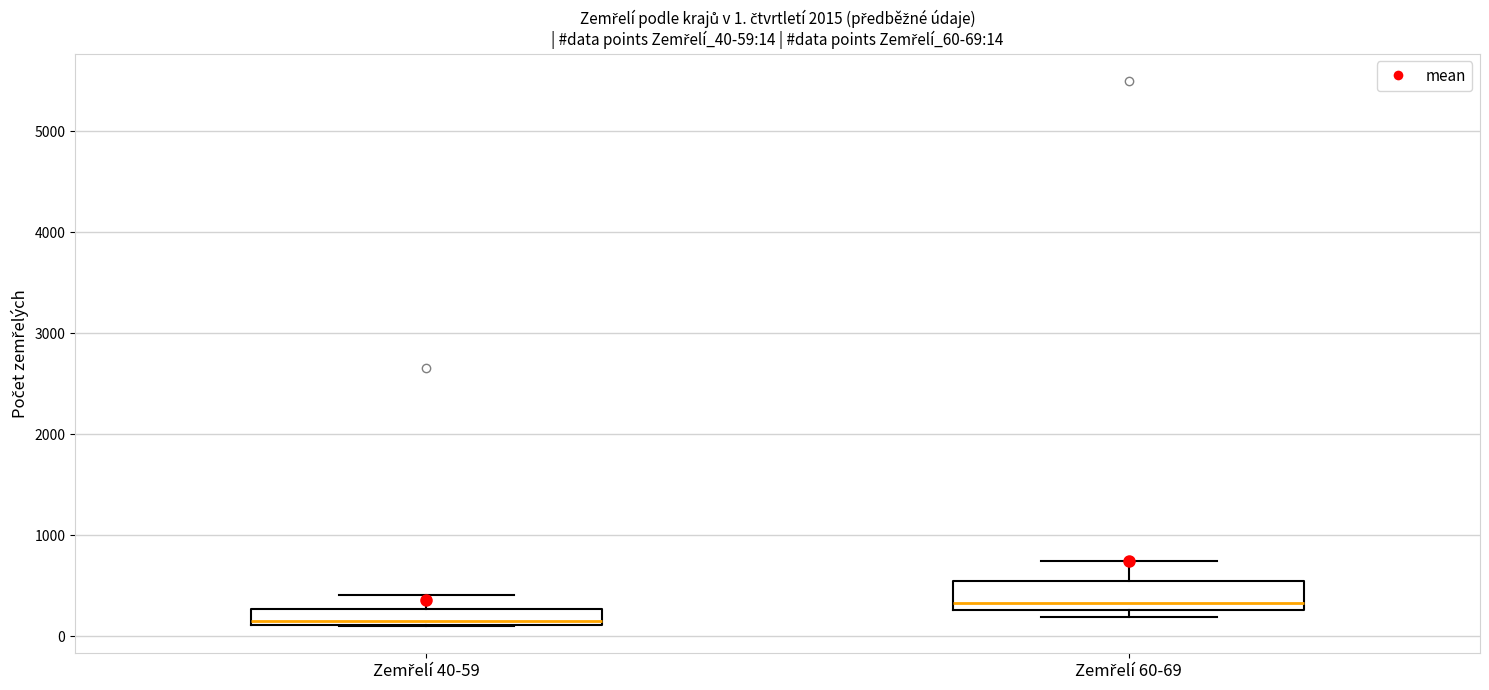

Comparing the boxes themselves (not the whiskers), which one is the tallest?

Zemřelí 60-69